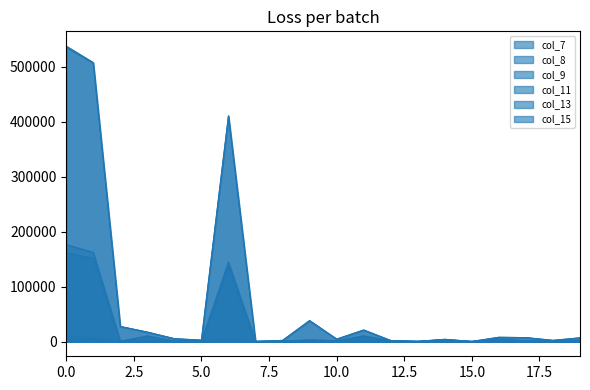

What is the value of the col_8 point at the 15th from the left?

3268